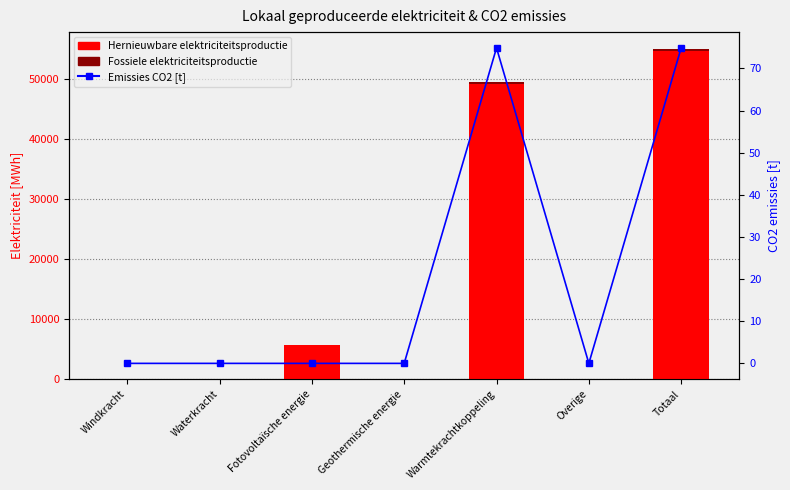

How many data points in Hernieuwbare elektriciteitsproductie are above 0?

3